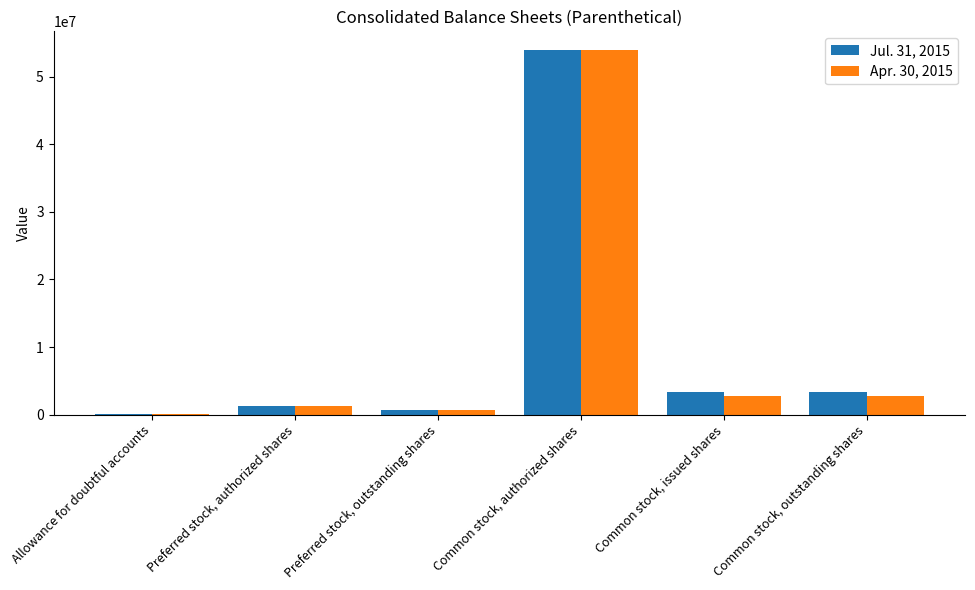

Is it true that Jul. 31, 2015 equals 11938308 at Common stock, authorized shares?

False